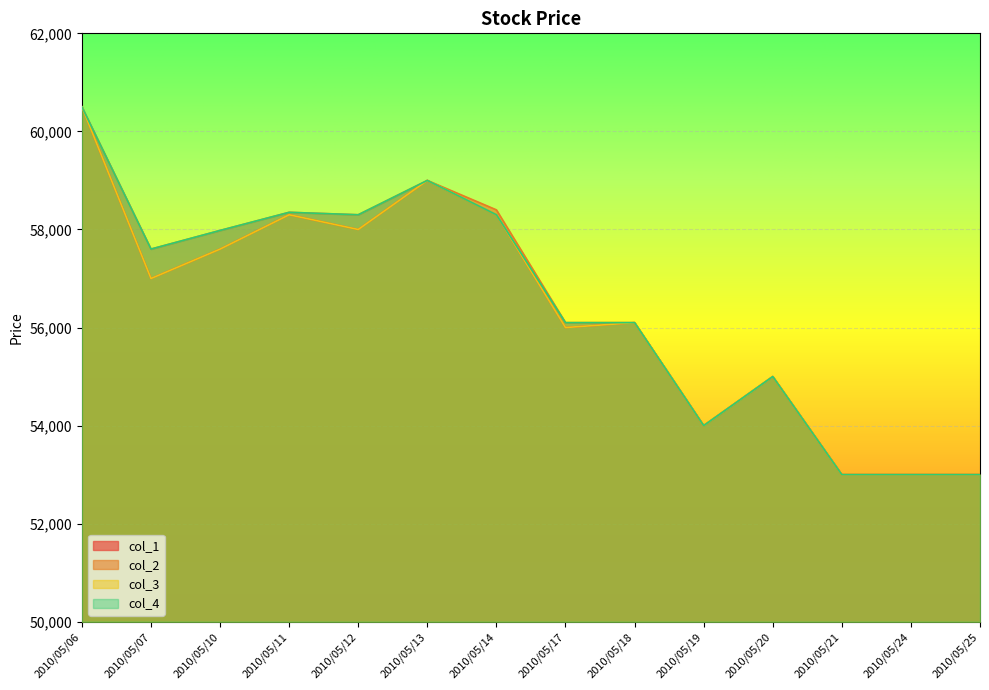

Rank the series at 2010/05/17 from highest to lowest value.

col_2, col_4, col_1, col_3